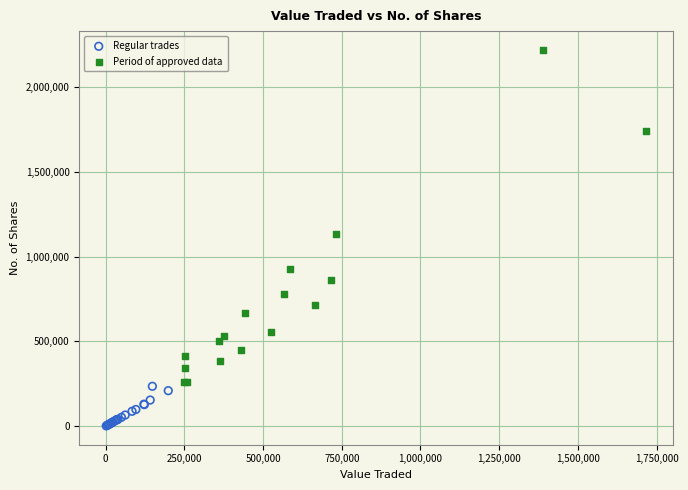

Which series contains the highest Y value?

Period of approved data